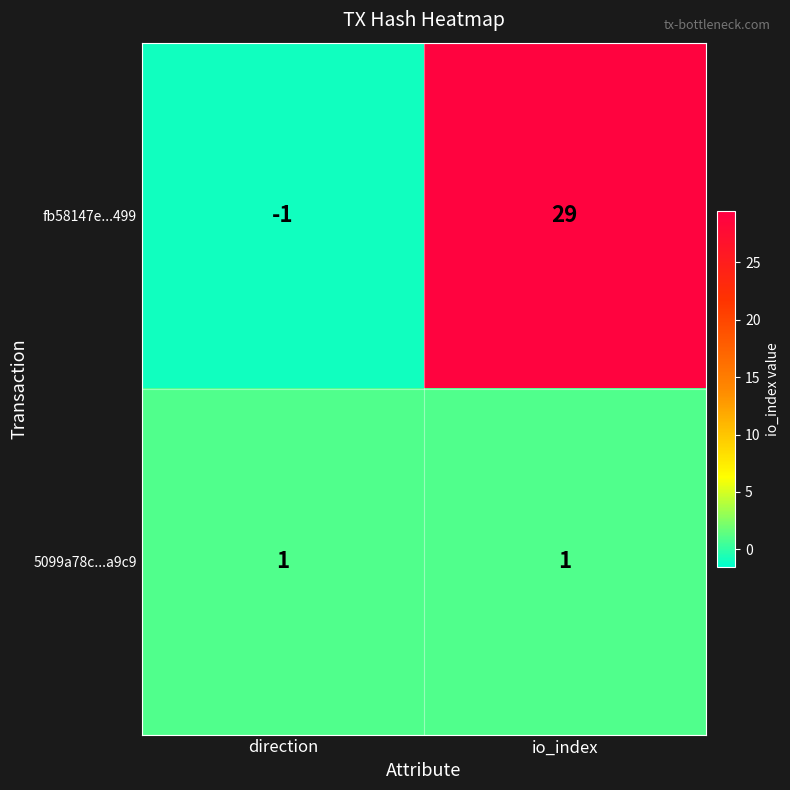

Reading left to right, list all the values displayed in this chart.

fb58147e...499: direction=-1	io_index=29
5099a78c...a9c9: direction=1	io_index=1